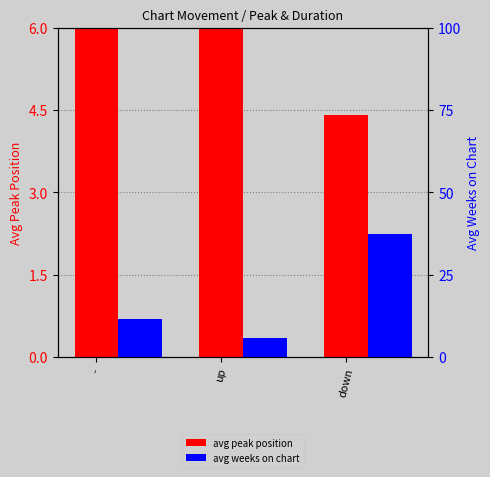

Is it true that avg weeks on chart equals 18.1 at -?

False